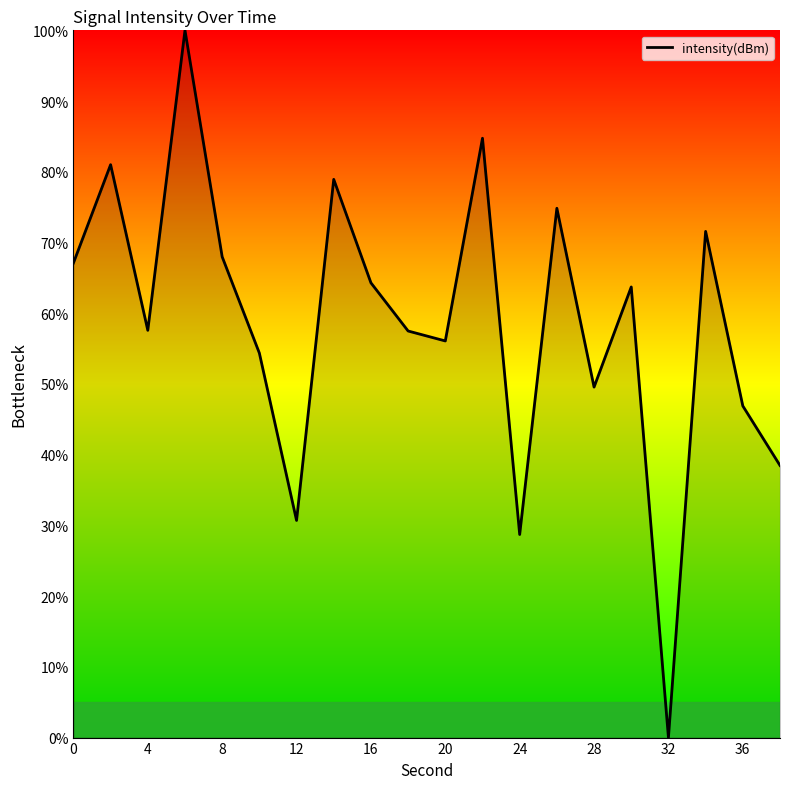

What is the difference between the maximum and minimum values?

100.0